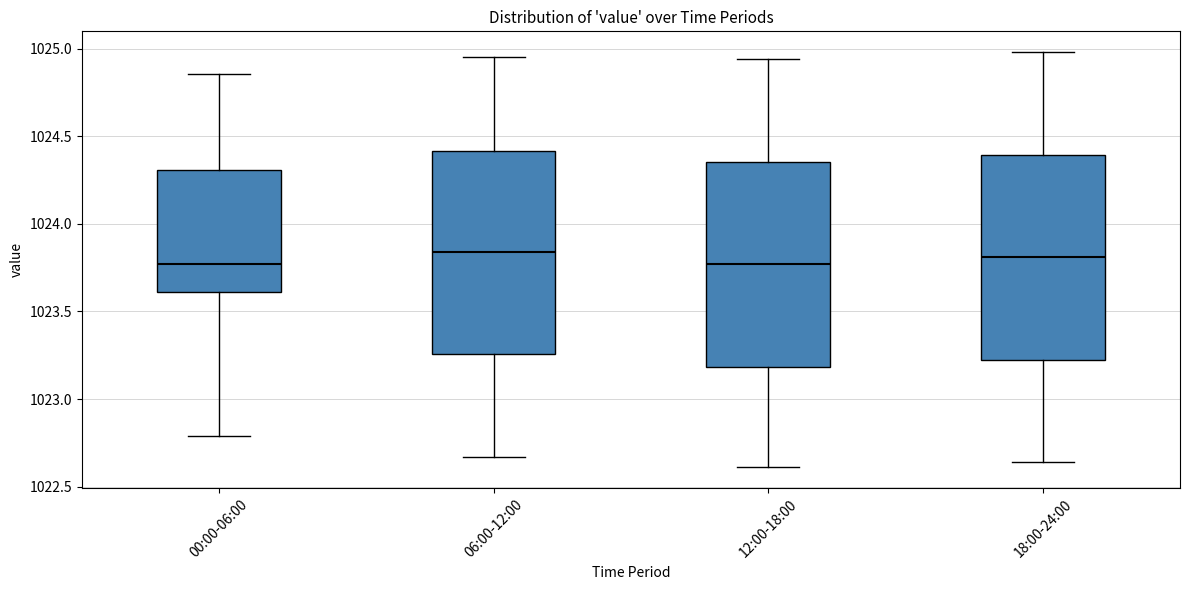

Reading left to right, read every box against the y-axis: the position of its median line, the range the box covers, and the ends of its whiskers. The values are not printed on the chart, so give them approximately, as read against the axis.

00:00-06:00: median 1023.75, box 1023.60 to 1024.30, whiskers 1022.80 to 1024.85
06:00-12:00: median 1023.85, box 1023.25 to 1024.40, whiskers 1022.65 to 1024.95
12:00-18:00: median 1023.75, box 1023.20 to 1024.35, whiskers 1022.60 to 1024.95
18:00-24:00: median 1023.80, box 1023.25 to 1024.40, whiskers 1022.65 to 1025.00